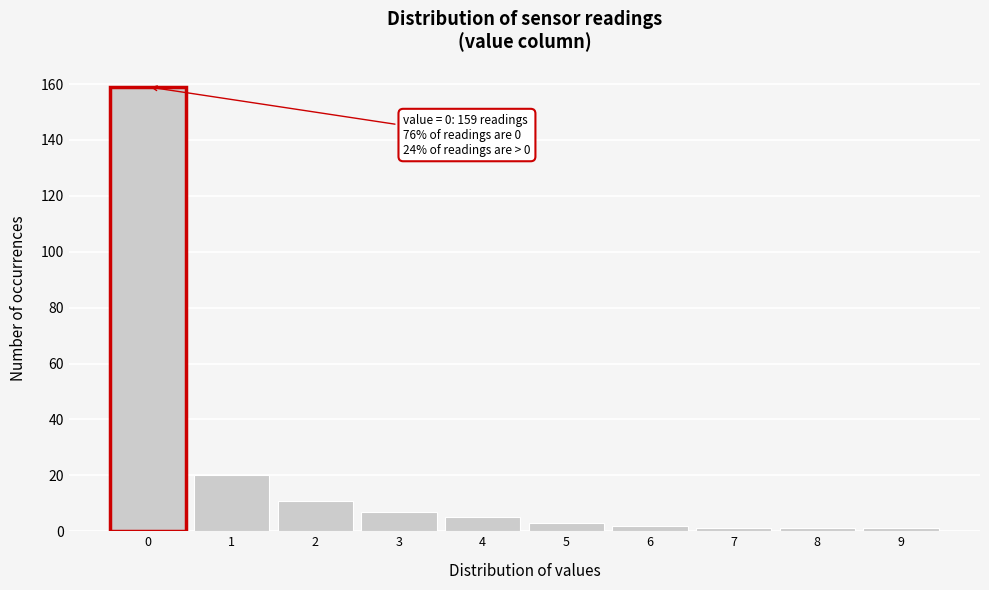

Reading left to right, extract all data points from this chart.

159	20	11	7	5	3	2	1	1	1